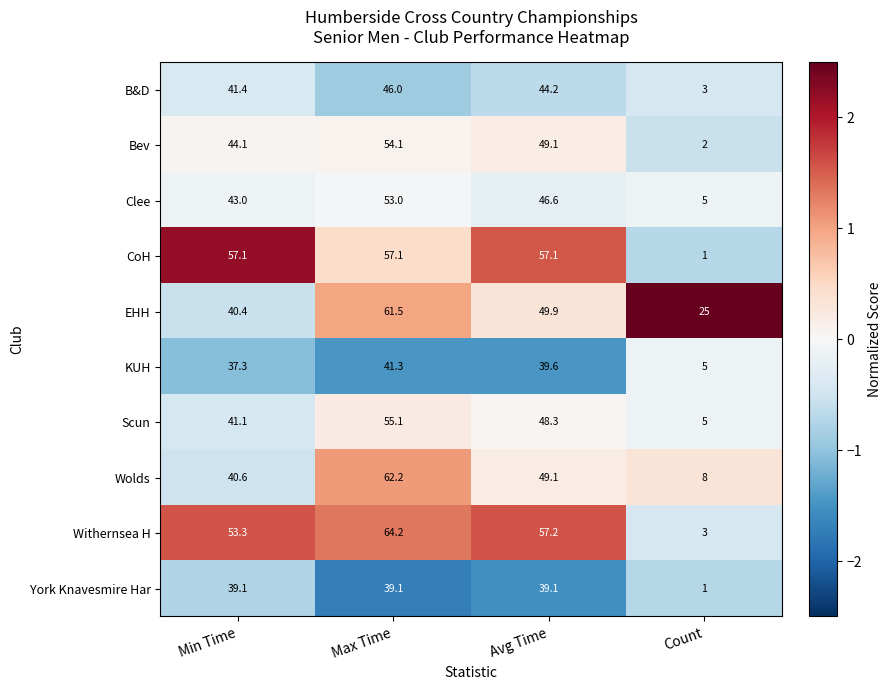

Is it true that EHH equals 25.0 at Count?

True